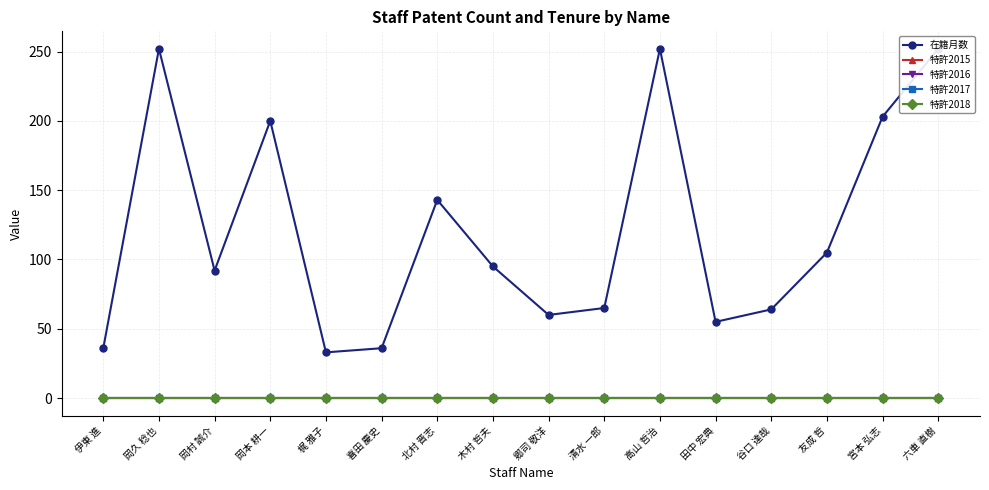

Is the value of 特許2017 at 岡村 誠介 greater than the value of 特許2015 at 清水 一郎?

No